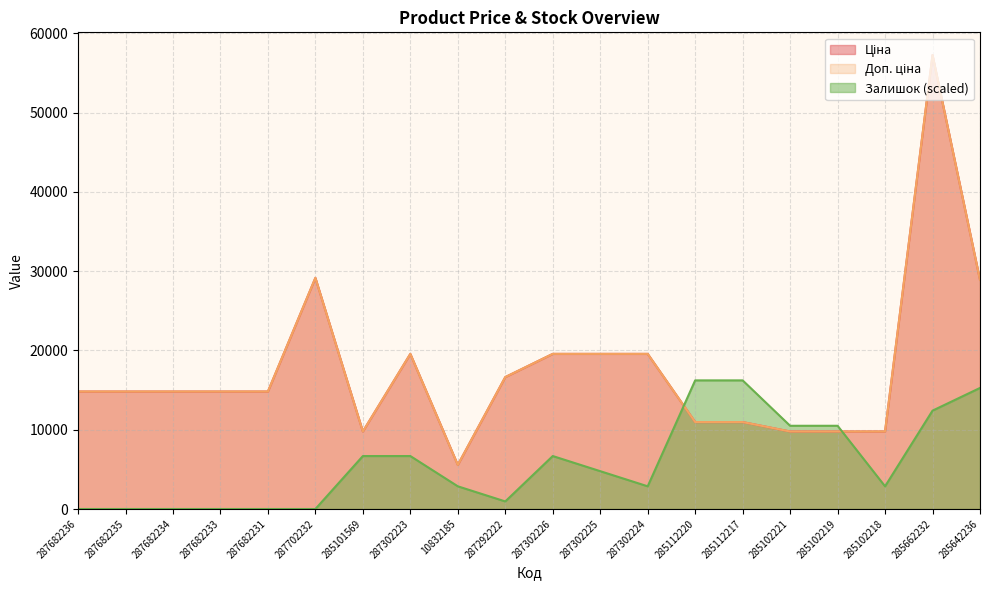

Reading left to right, list all the values displayed in this chart.

Ціна: 14817.6	14817.6	14817.6	14817.6	14817.6	29152.3	9775.5	19564.9	5560.3	16636.8	19564.9	19564.9	19564.9	10964.4	10964.4	9775.5	9775.5	9775.5	57258.0	28901.7
Доп. ціна: 14817.6	14817.6	14817.6	14817.6	14817.6	29152.3	9775.5	19564.9	5560.3	16636.8	19564.9	19564.9	19564.9	10964.4	10964.4	9775.5	9775.5	9775.5	57258.0	28901.7
Залишок: 0.0	0.0	0.0	0.0	0.0	0.0	6680.1	6680.1	2862.9	954.3	6680.1	4771.5	2862.9	16223.1	16223.1	10497.3	10497.3	2862.9	12405.9	15268.8